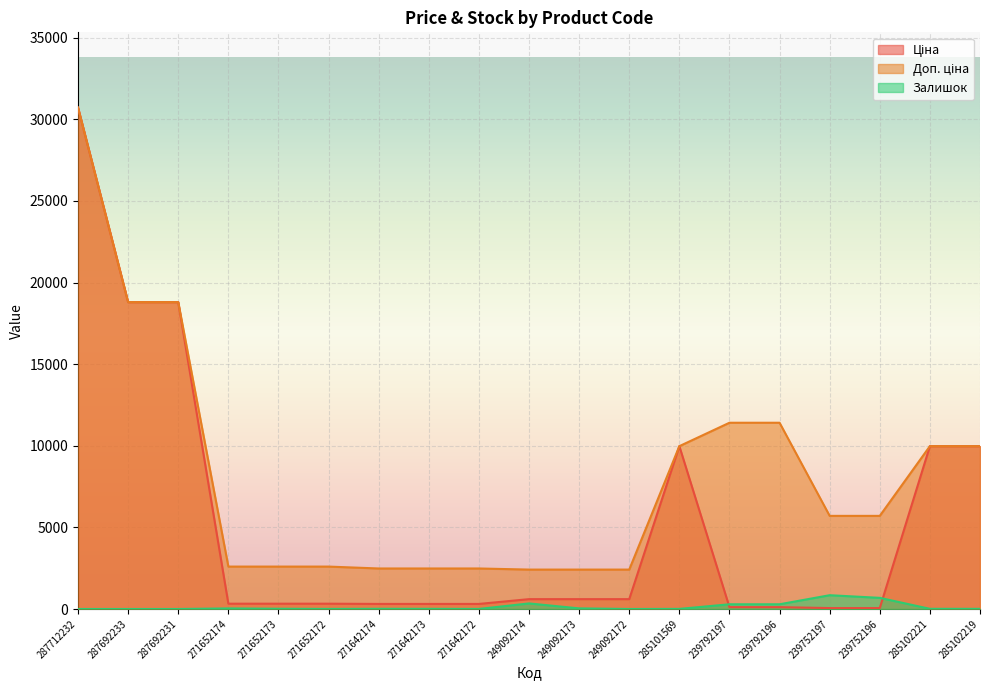

What are all the series names shown in the legend?

Ціна, Доп. ціна, Залишок